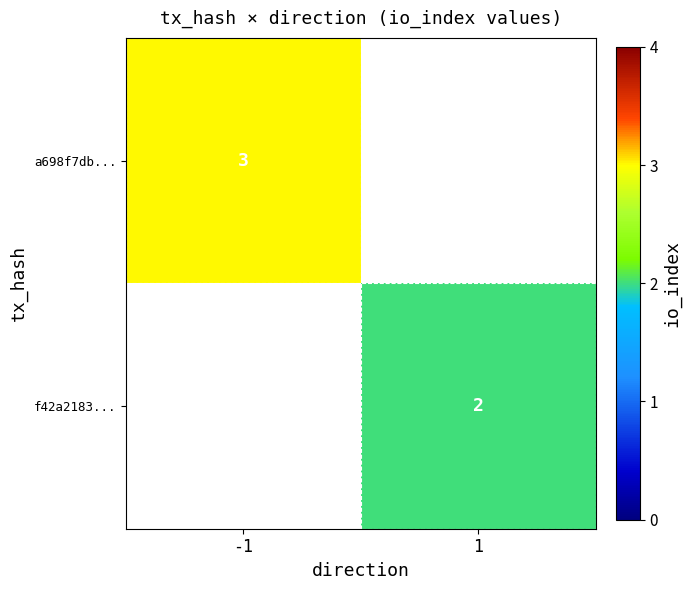

Is it true that a698f7db... equals 3 at -1?

True